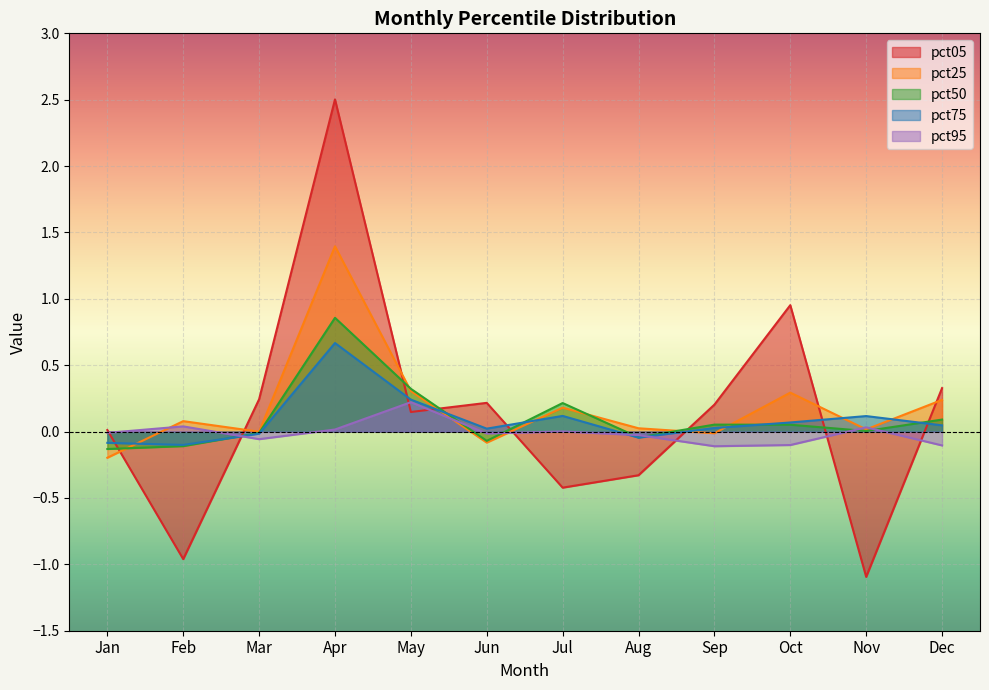

Rank the categories by pct05 value from lowest to highest.

Nov, Feb, Jul, Aug, Jan, May, Sep, Jun, Mar, Dec, Oct, Apr